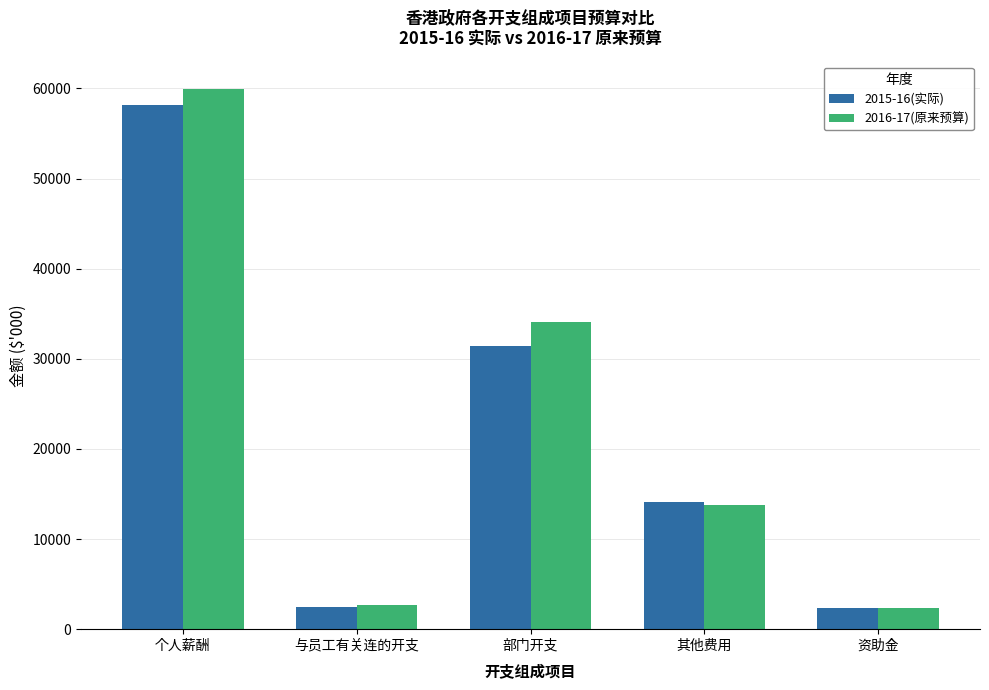

What position from the right is 资助金?

1